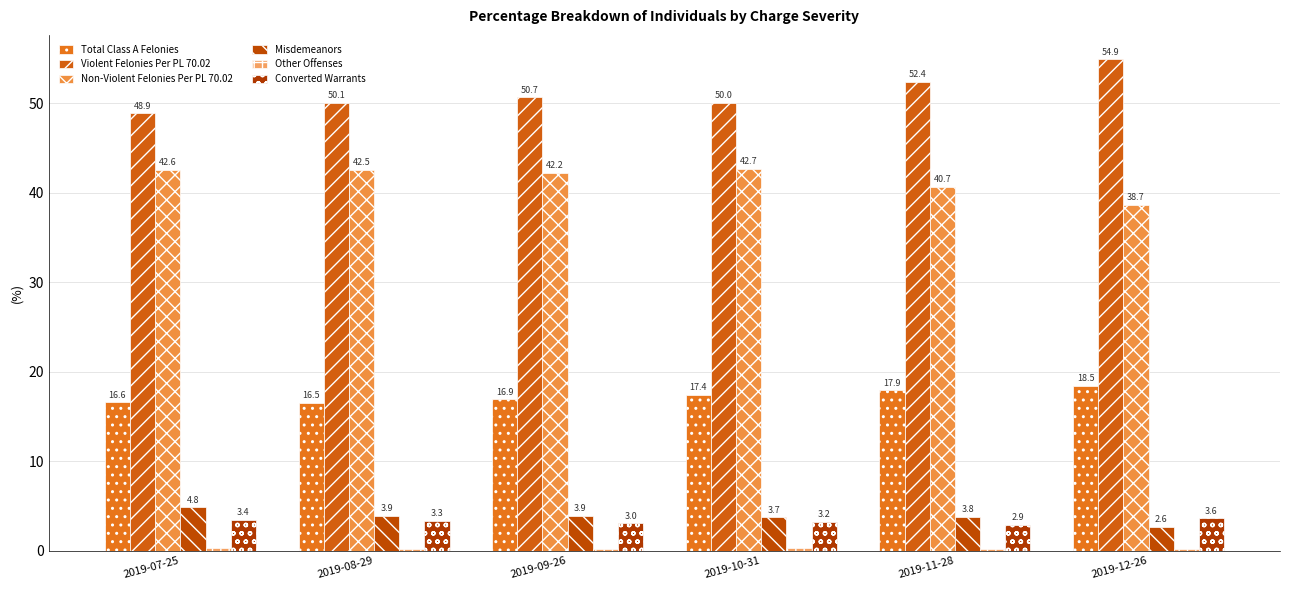

Reading left to right, what are all the values shown in this chart?

Total Class A Felonies: 2019-07-25=16.6	2019-08-29=16.5	2019-09-26=16.9	2019-10-31=17.4	2019-11-28=17.9	2019-12-26=18.5
Violent Felonies Per PL 70.02: 2019-07-25=48.9	2019-08-29=50.1	2019-09-26=50.7	2019-10-31=50.0	2019-11-28=52.4	2019-12-26=54.9
Non-Violent Felonies Per PL 70.02: 2019-07-25=42.6	2019-08-29=42.5	2019-09-26=42.2	2019-10-31=42.7	2019-11-28=40.7	2019-12-26=38.7
Misdemeanors: 2019-07-25=4.8	2019-08-29=3.9	2019-09-26=3.9	2019-10-31=3.7	2019-11-28=3.8	2019-12-26=2.6
Other Offenses: 2019-07-25=0.3	2019-08-29=0.2	2019-09-26=0.2	2019-10-31=0.3	2019-11-28=0.2	2019-12-26=0.2
Converted Warrants: 2019-07-25=3.4	2019-08-29=3.3	2019-09-26=3.0	2019-10-31=3.2	2019-11-28=2.9	2019-12-26=3.6